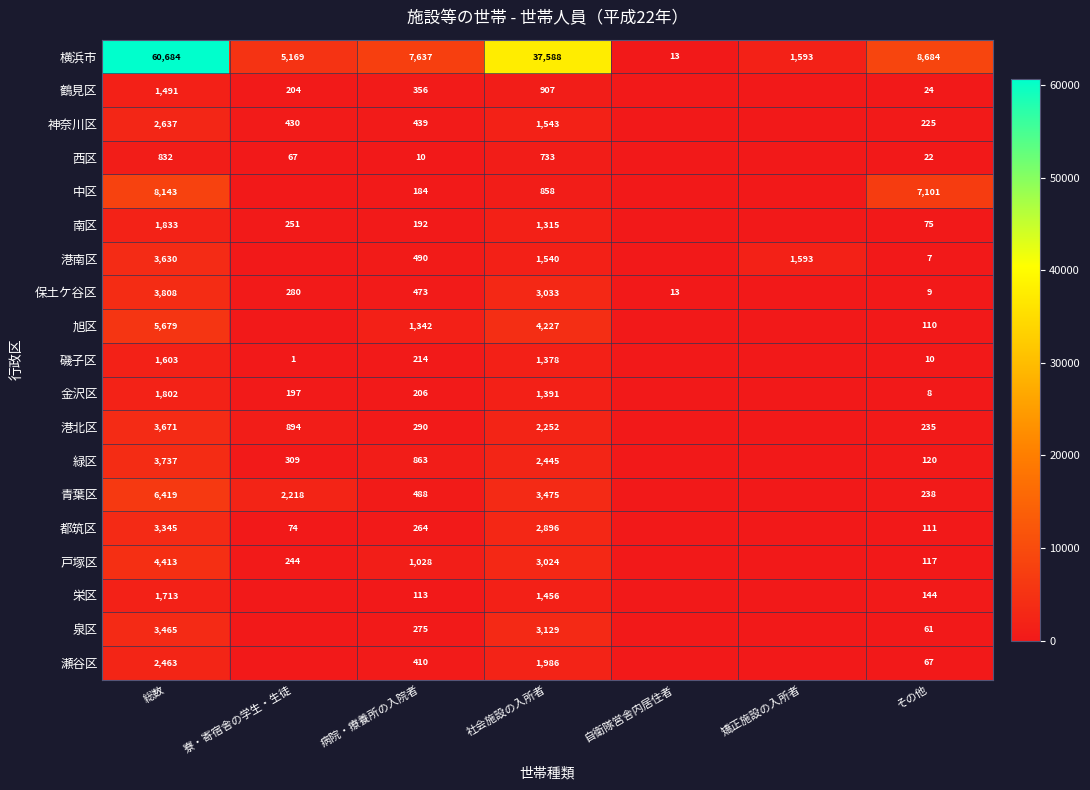

At 社会施設の入所者, list the series in order from largest to smallest.

横浜市, 旭区, 青葉区, 泉区, 保土ケ谷区, 戸塚区, 都筑区, 緑区, 港北区, 瀬谷区, 神奈川区, 港南区, 栄区, 金沢区, 磯子区, 南区, 鶴見区, 中区, 西区